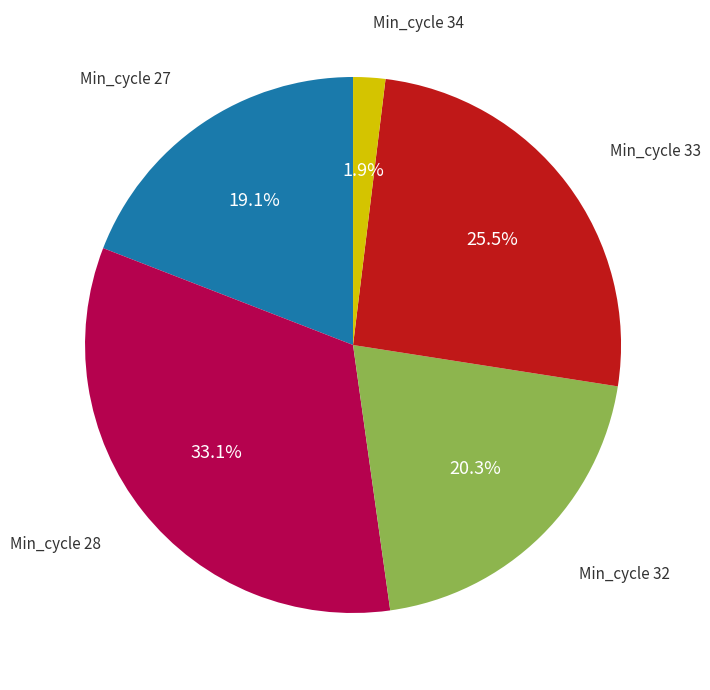

Combined, do Min_cycle 28 and Min_cycle 32 account for over 50%?

Yes